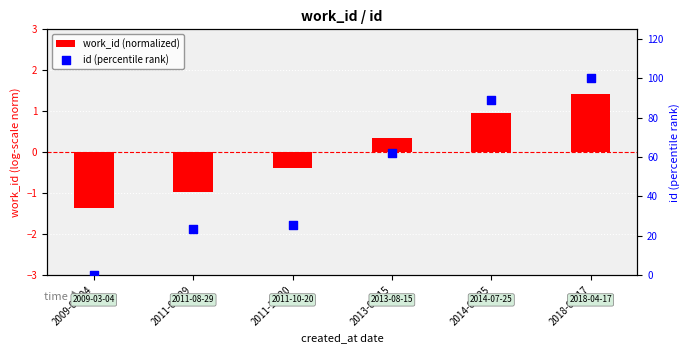

At which category is the sum across all series the highest?

2018-04-17